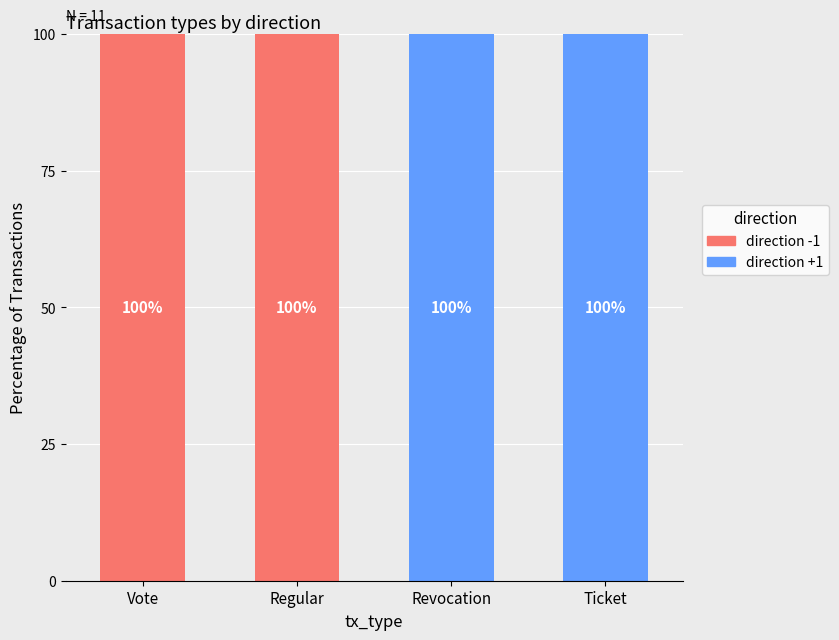

Reading right to left, what are the values for direction +1?

Ticket=100	Revocation=100	Regular=0	Vote=0